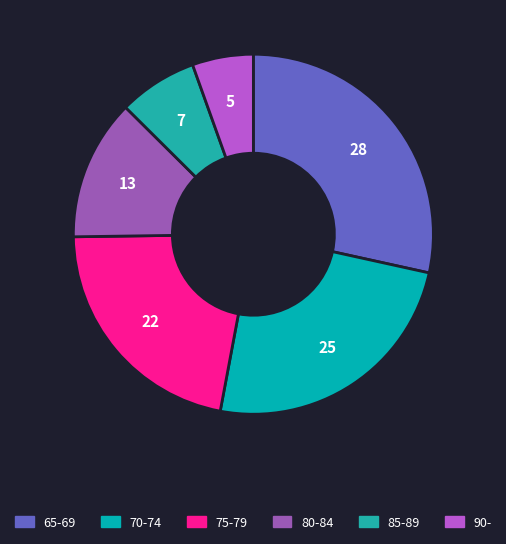

What percentage is NOT represented by 70-74?

75.5%